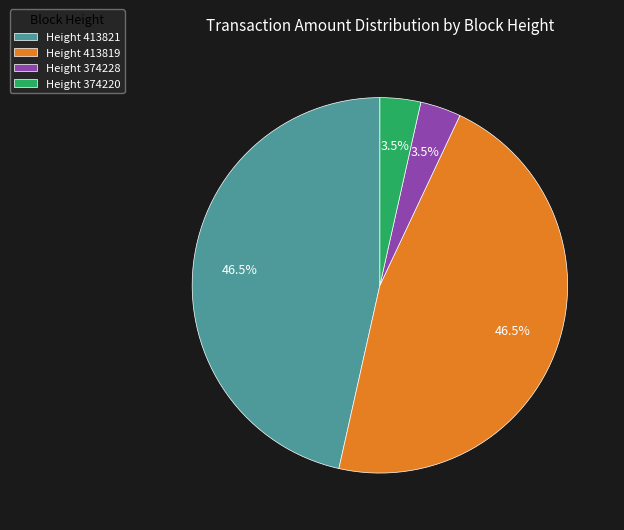

Is there a majority slice in this chart?

No